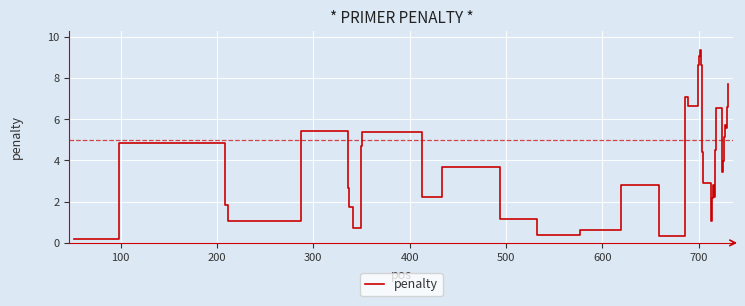

How many lines are shown in the chart?

1